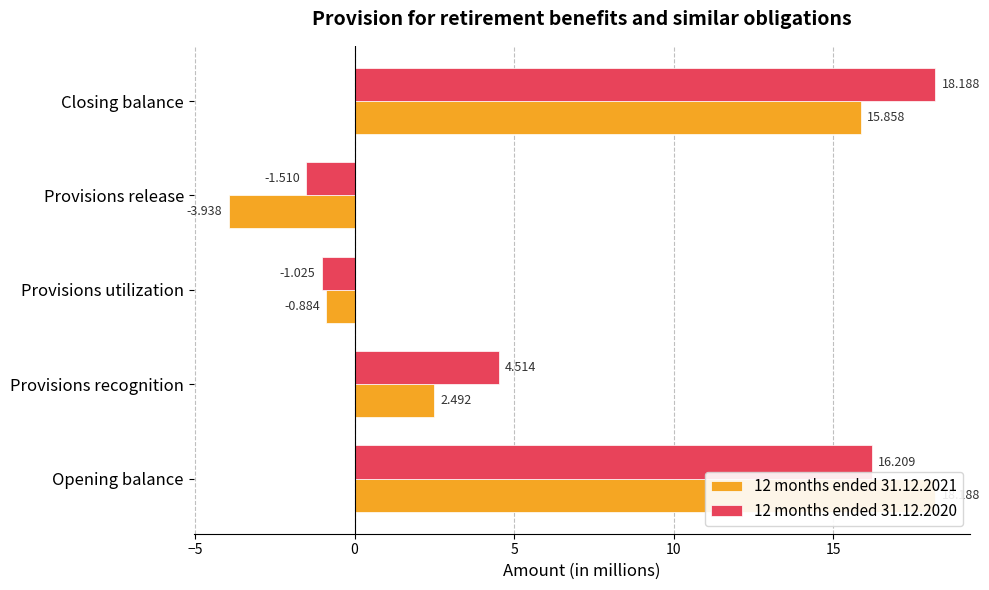

What is the value of the 12 months ended 31.12.2020 bar at the 5th from the left?

18.2